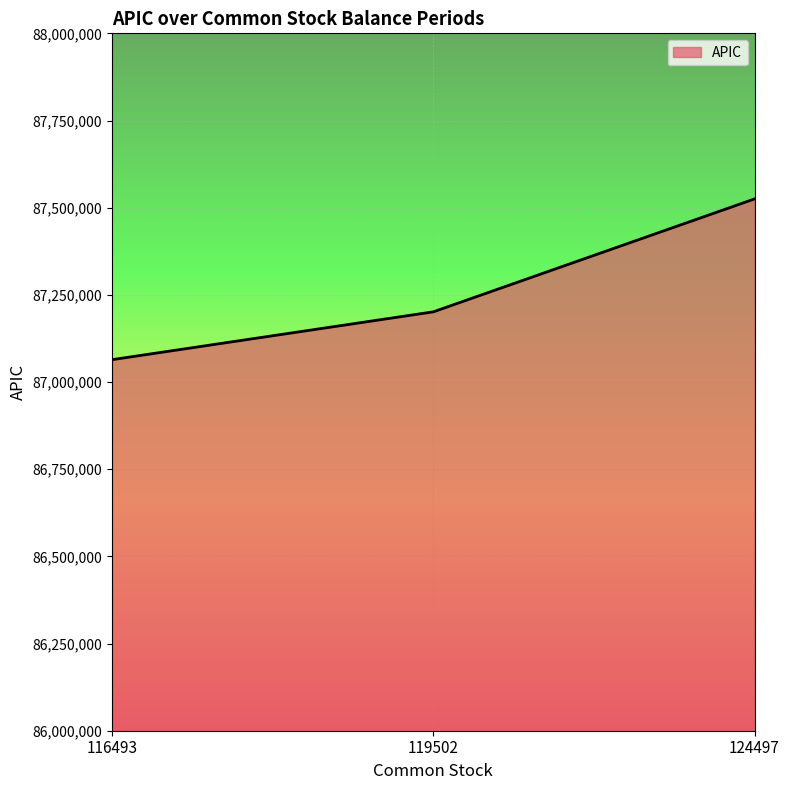

The value at 116493 is 87064101. True or false?

True